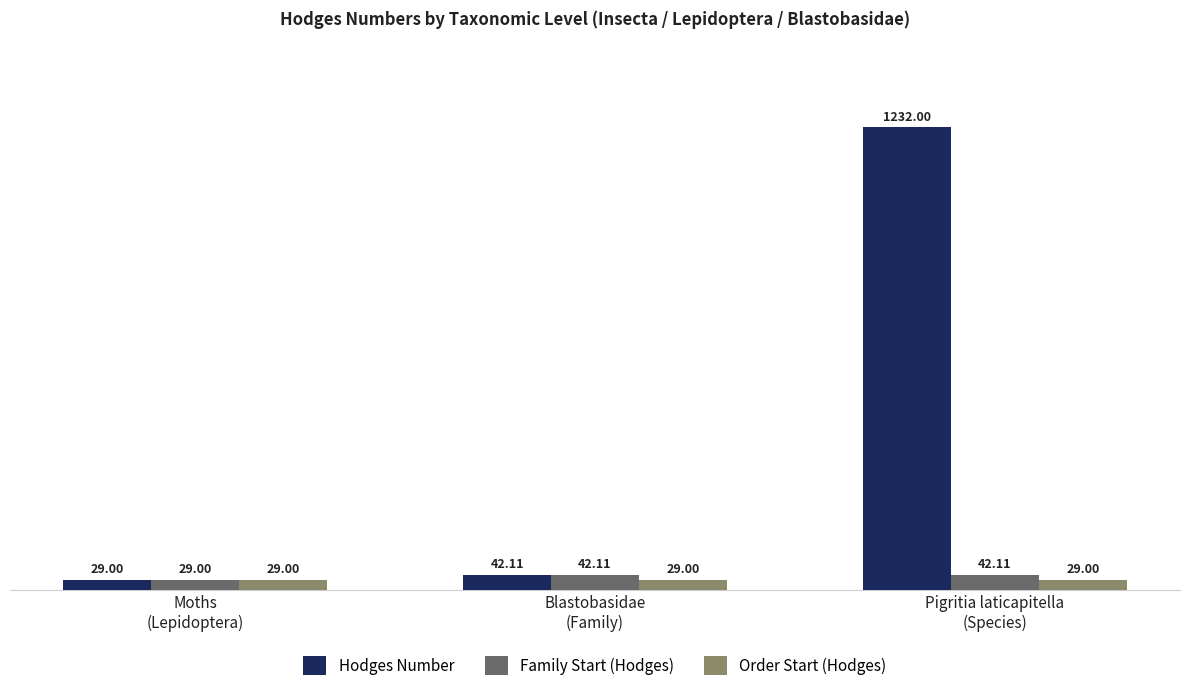

At which category does the chart reach its peak across all series?

Pigritia laticapitella
(Species)